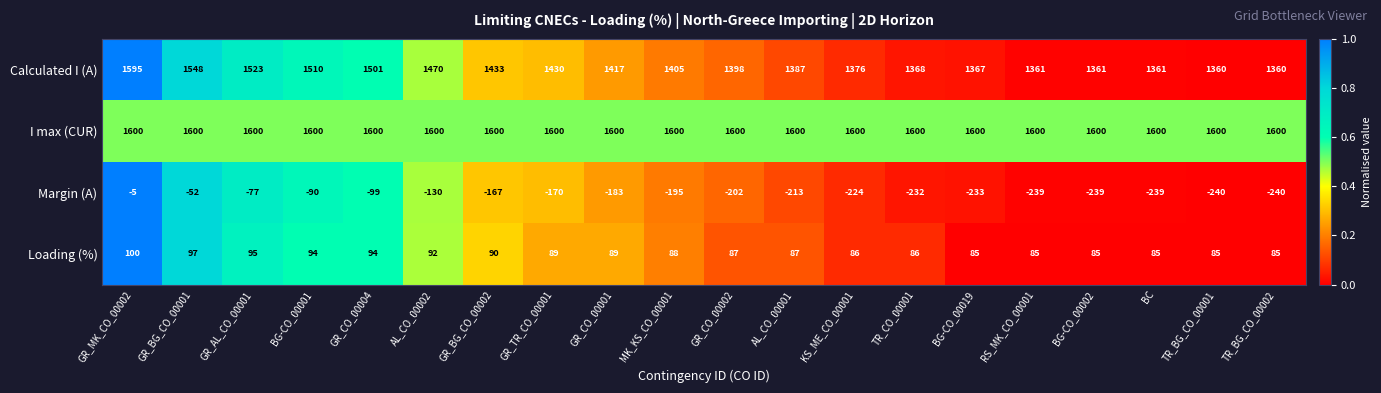

At which category is the sum across all series the highest?

GR_MK_CO_00002